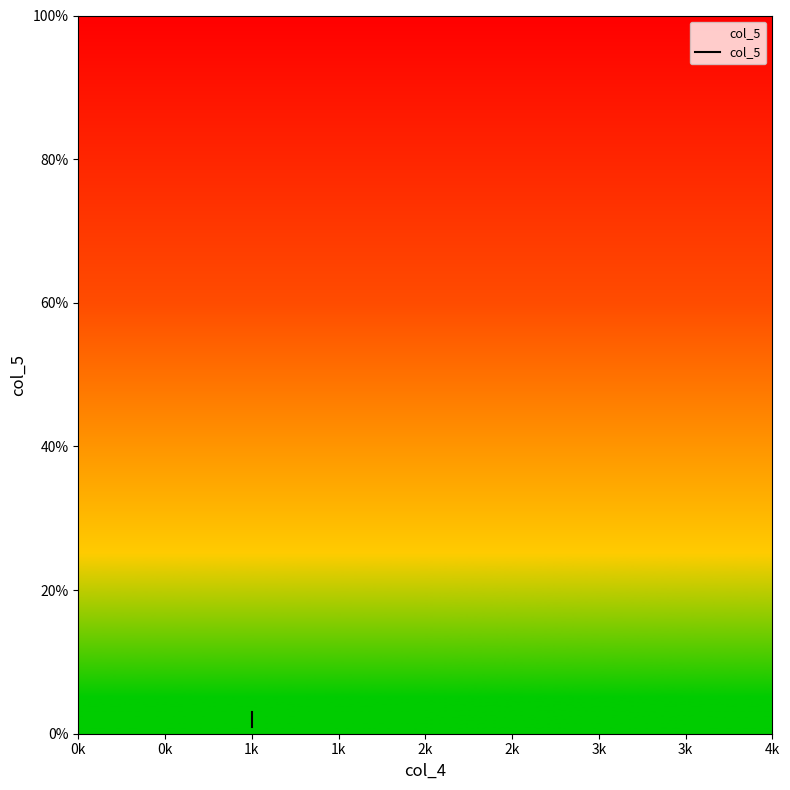

What is the sum of all values?

6